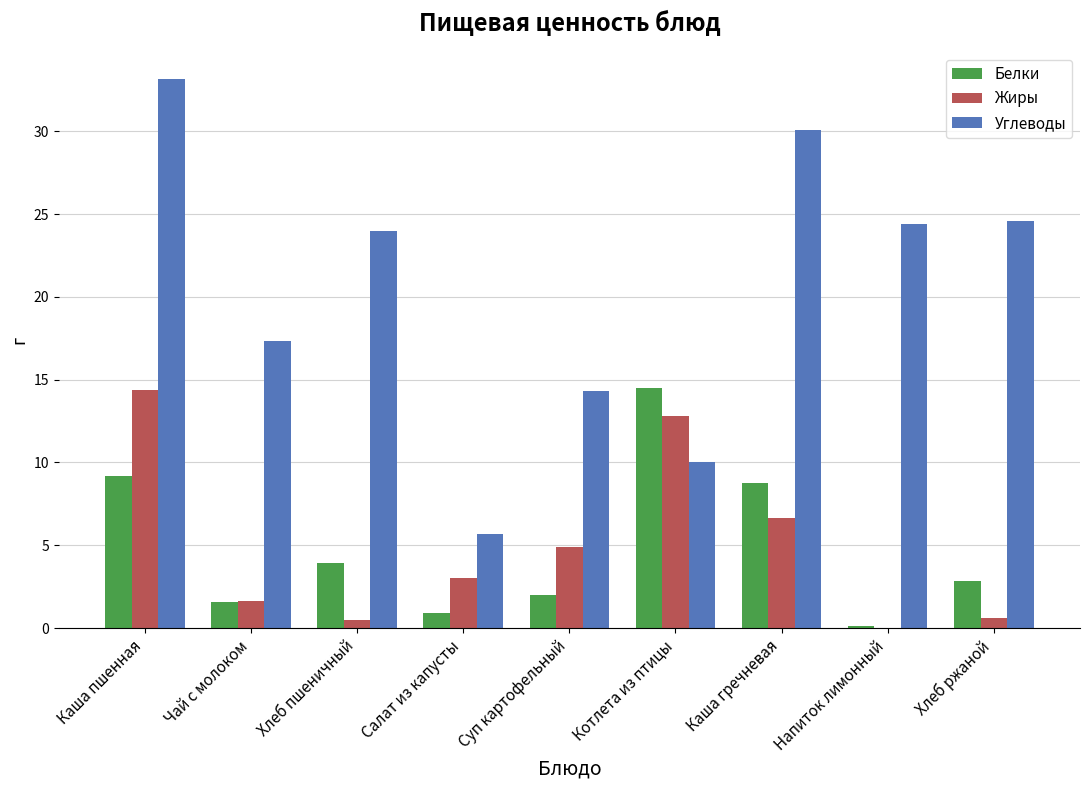

At which label is Жиры closest to 7?

Каша гречневая